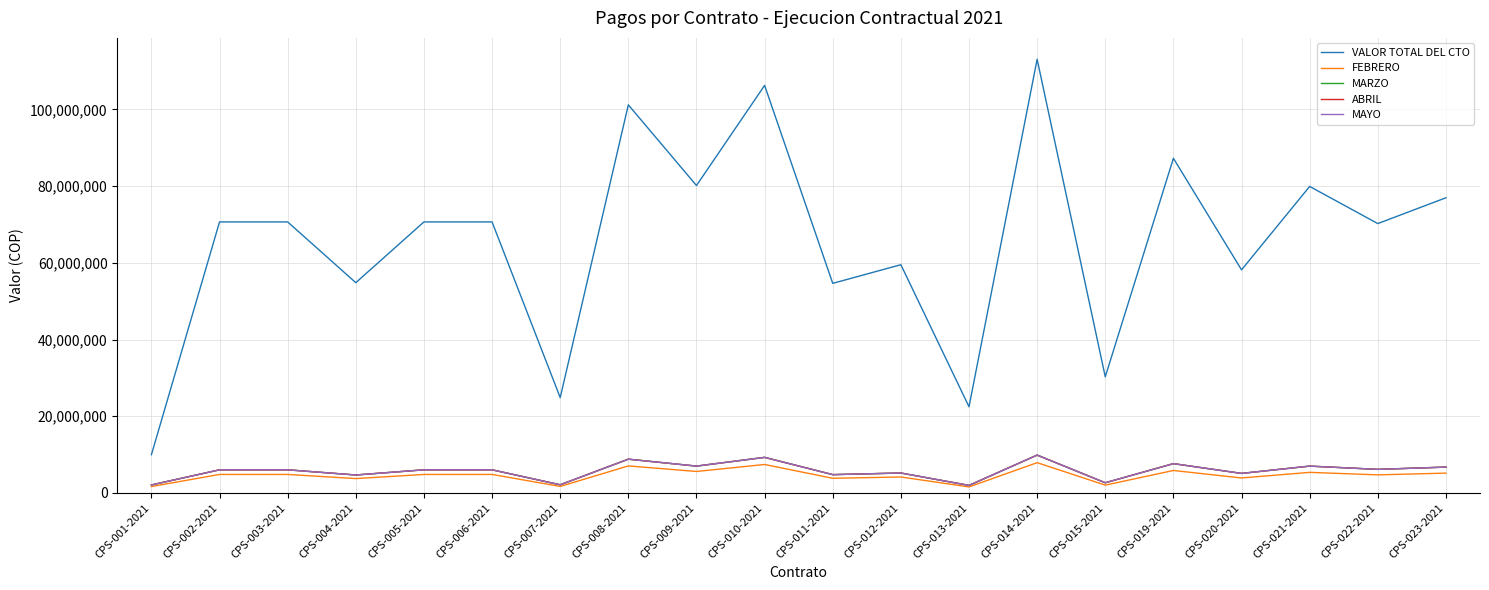

True or false: FEBRERO and VALOR TOTAL DEL CTO intersect in this chart.

False